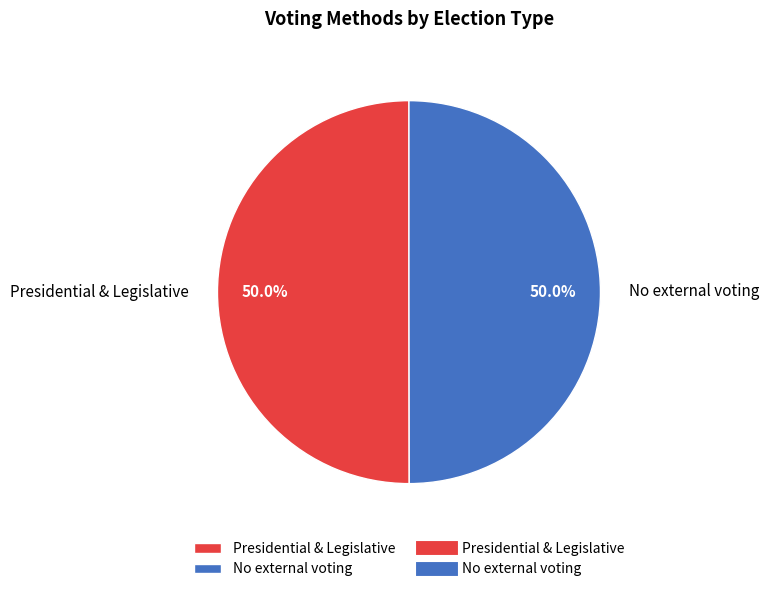

What percentage is NOT represented by No external voting?

50.0%